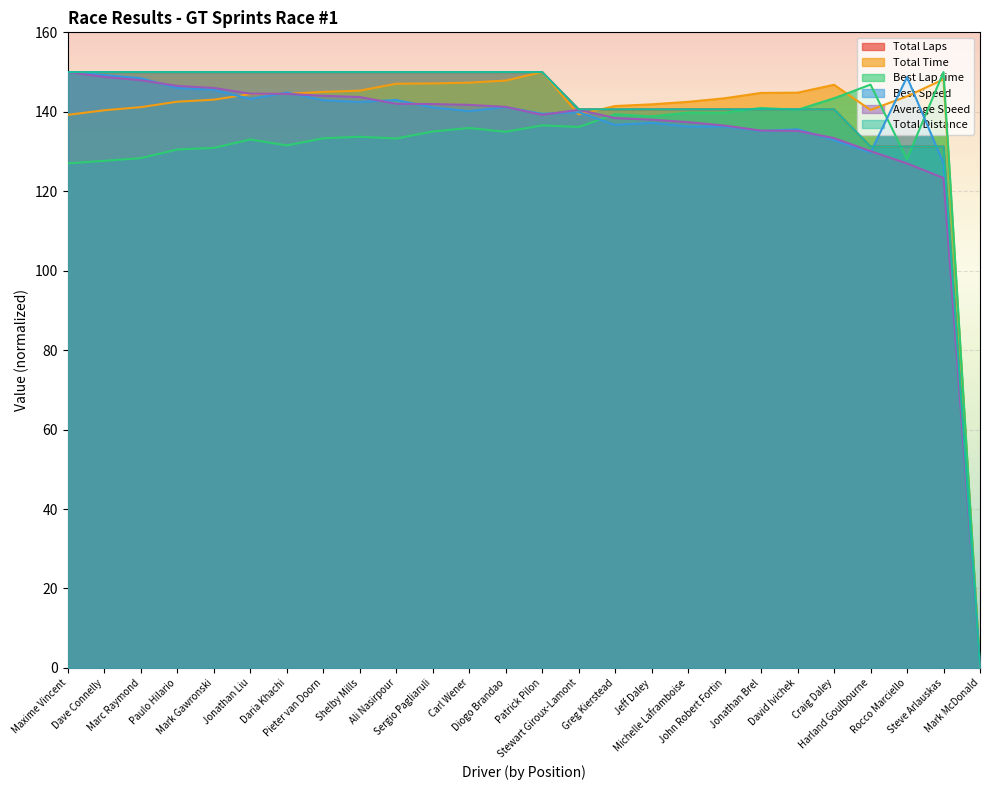

What is the difference between the second highest and minimum values in the Total Distance series?

150.0